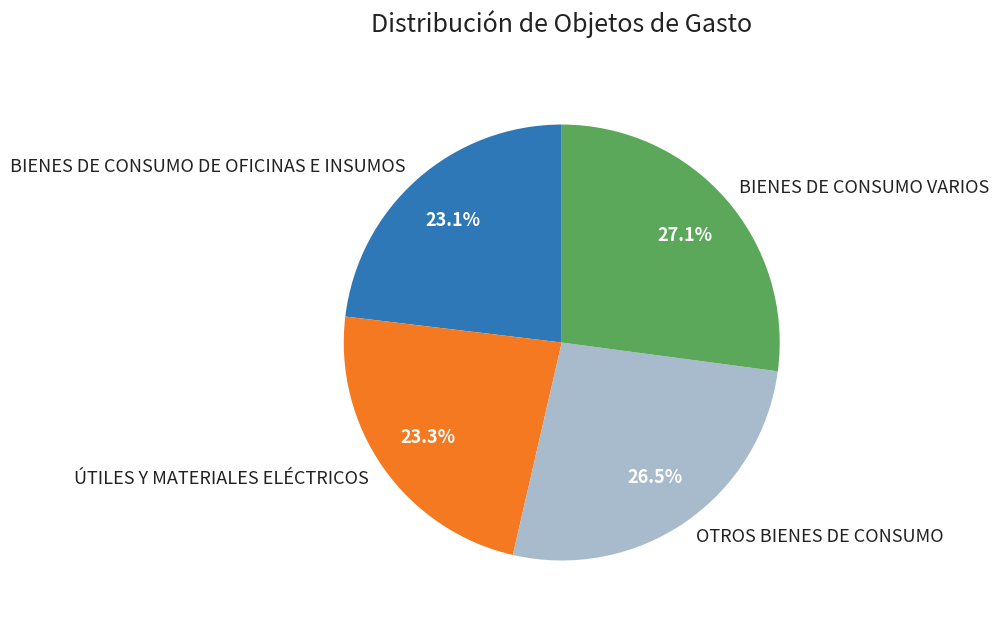

Approximately how many times larger is the value at BIENES DE CONSUMO DE OFICINAS E INSUMOS compared to BIENES DE CONSUMO VARIOS?

0.9